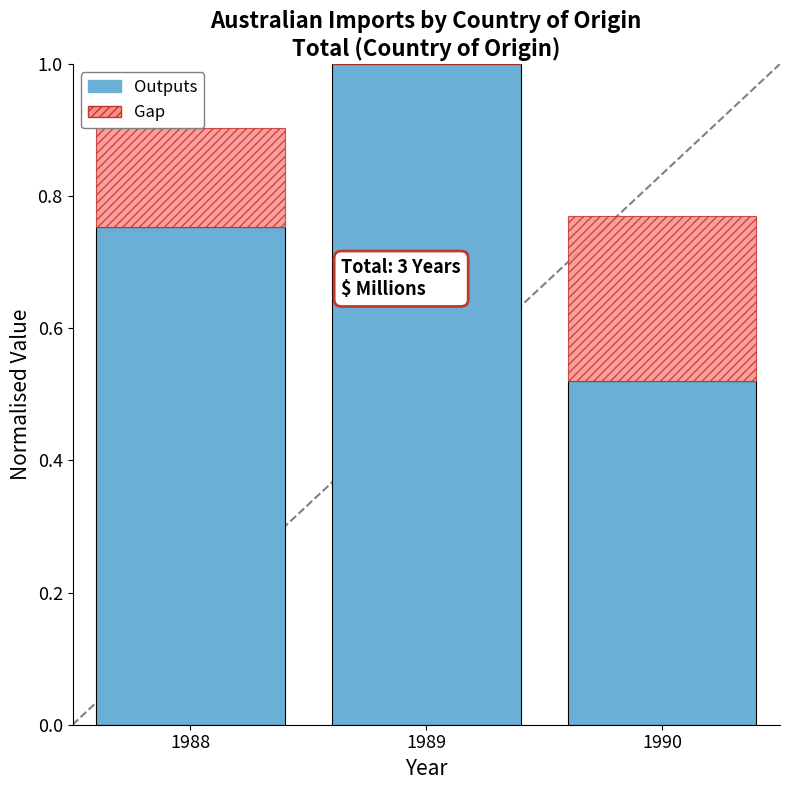

The Outputs series shows 1.4 at 1989. True or false?

False